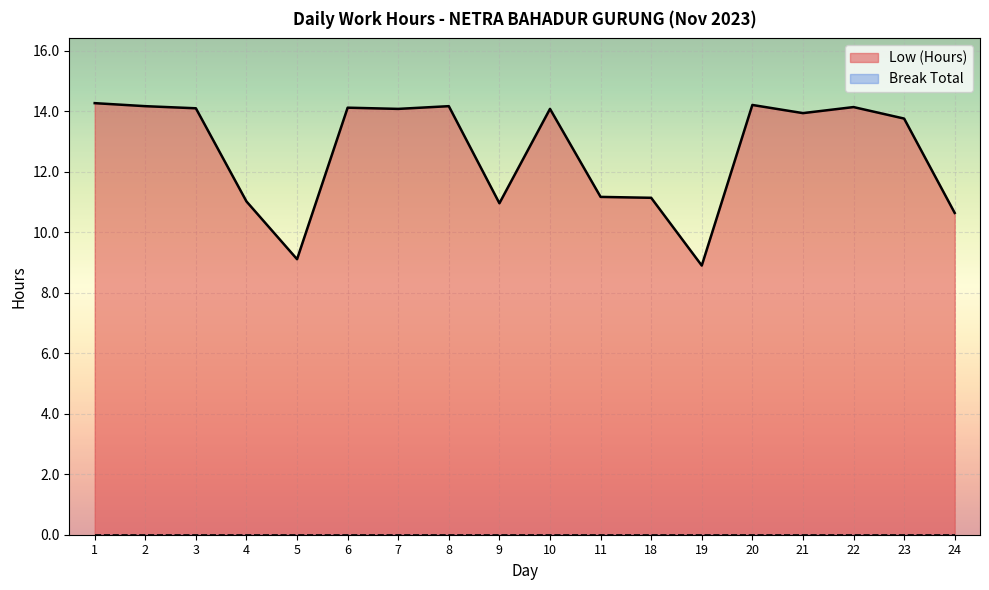

Is it true that the value at 8 is 14.2?

True